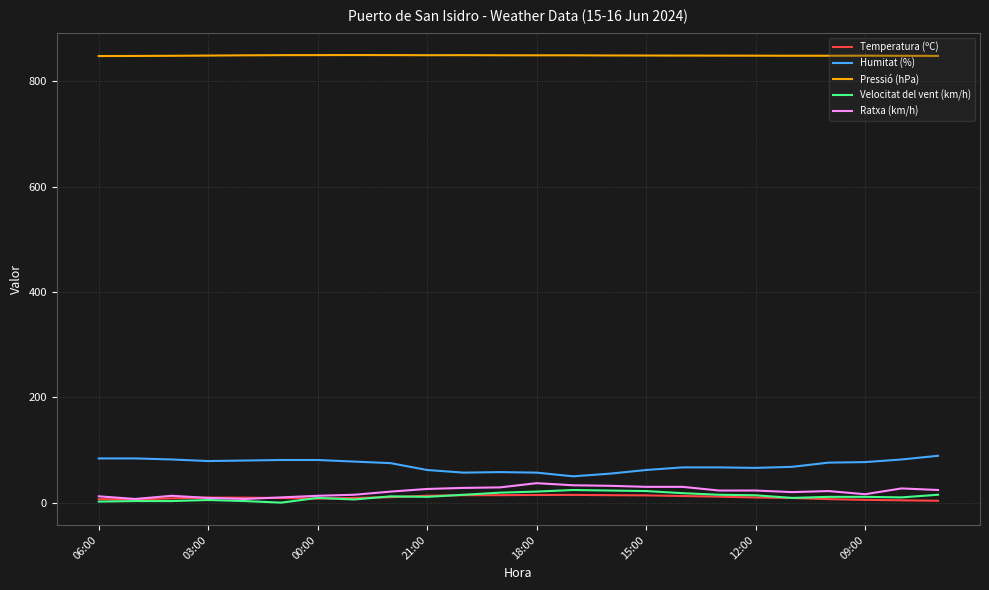

What is the lowest value of the Humitat (%) series?

50.0